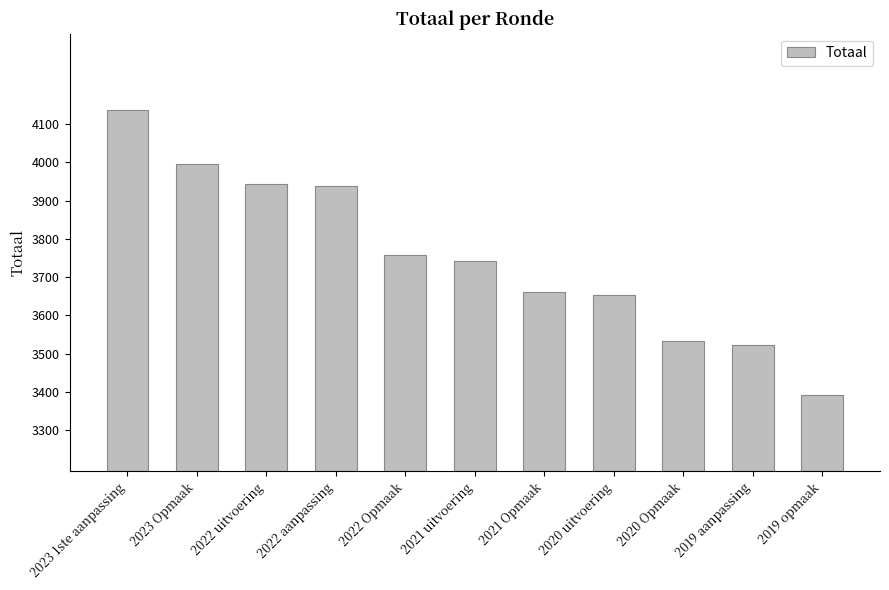

Where does the data first go above 3742?

2023 1ste aanpassing